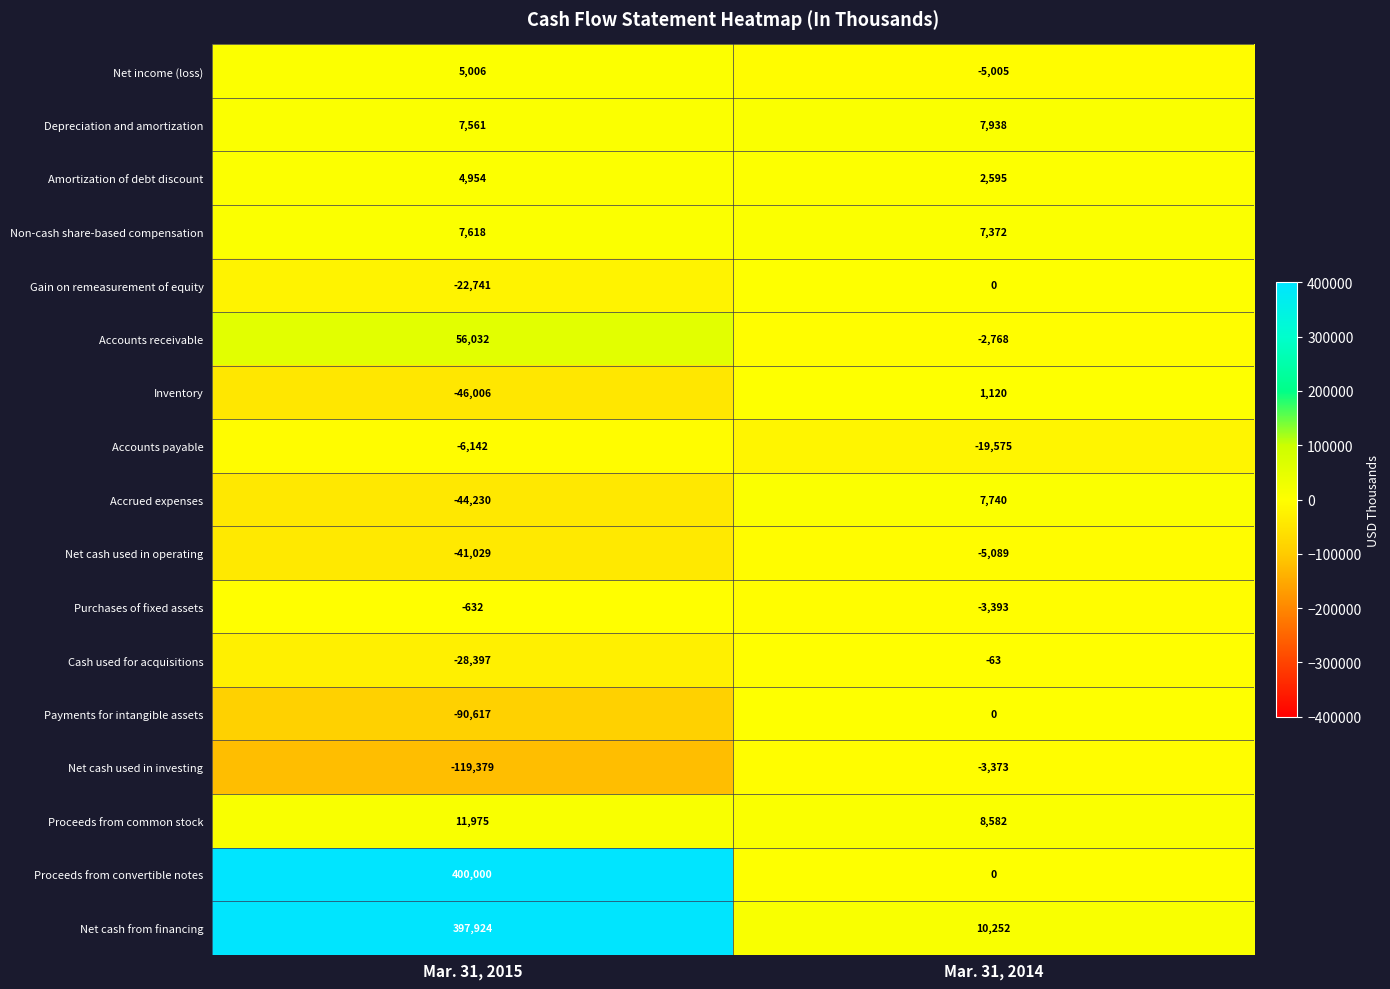

What is the sum of the Net cash used in operating values at Mar. 31, 2014 and Mar. 31, 2015?

-46118